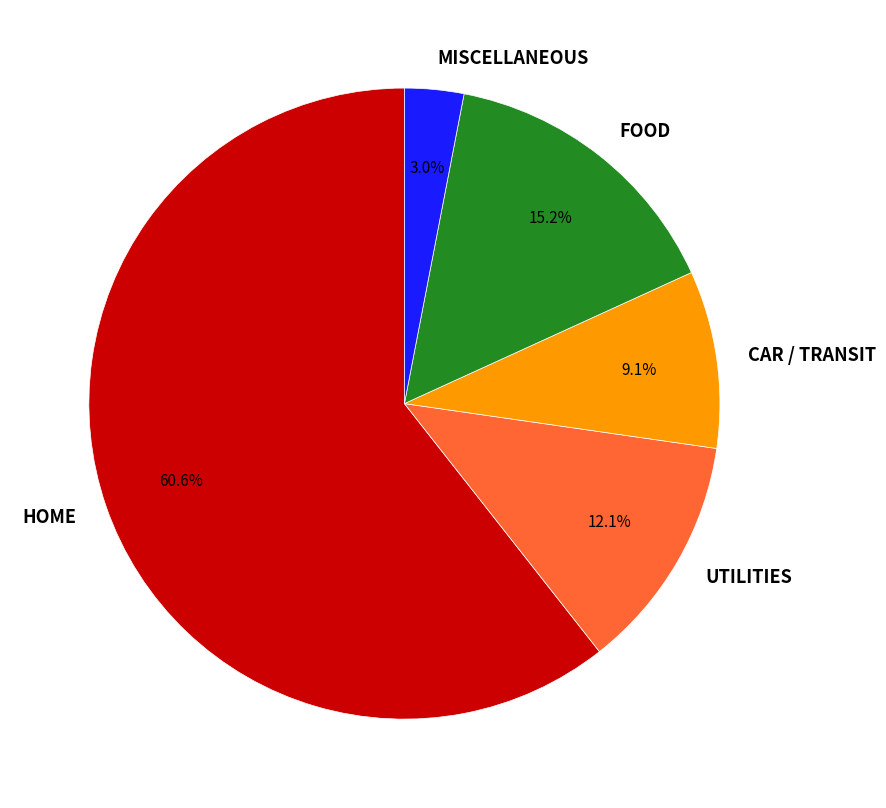

What is the ratio of the value at CAR / TRANSIT to the value at MISCELLANEOUS?

3.0